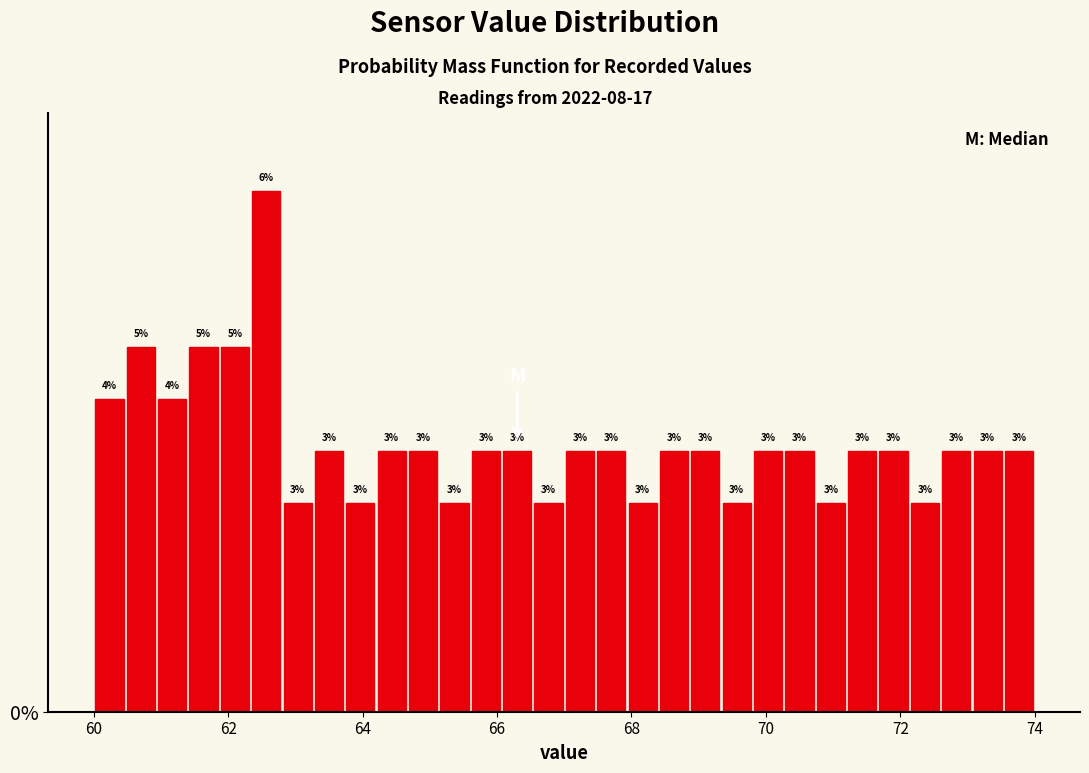

Read against the x-axis, roughly where is the centre of the tallest bar?

62.6